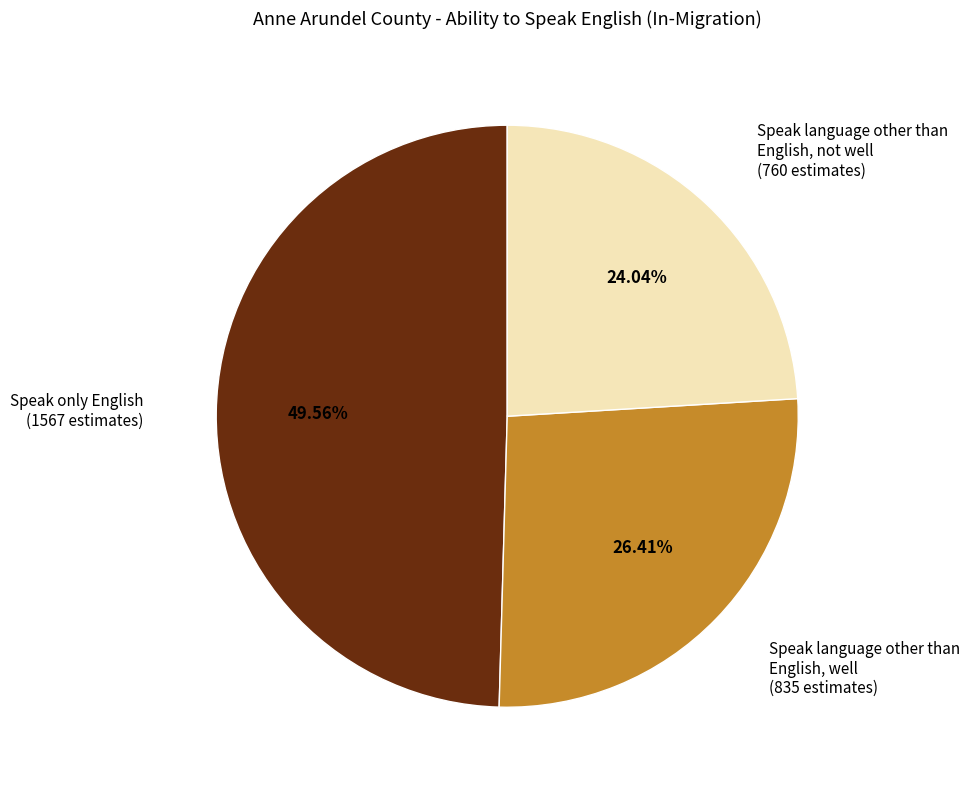

Is there a majority slice in this chart?

No